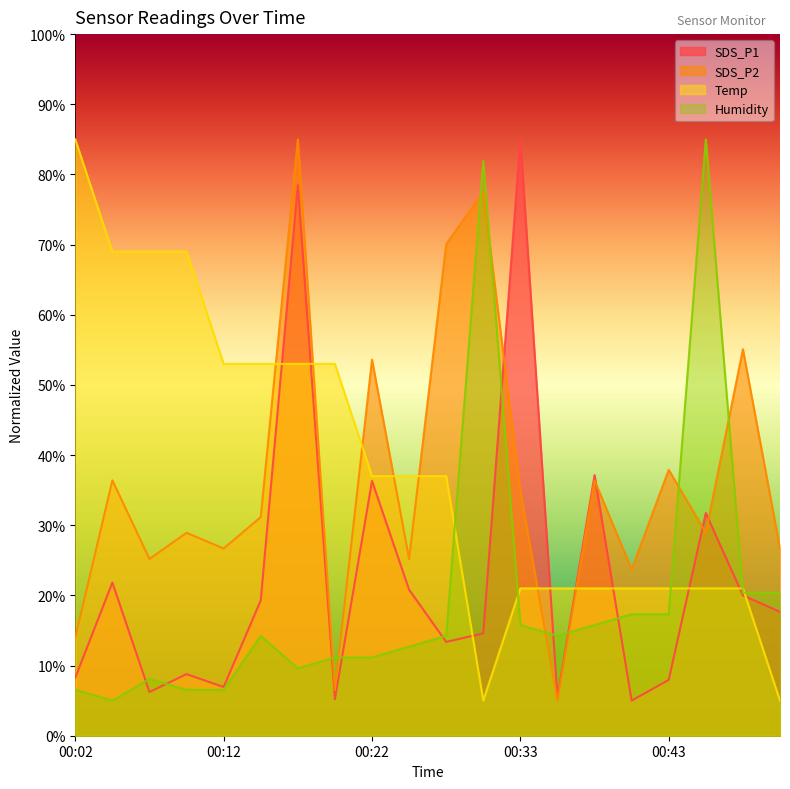

How many lines are shown in the chart?

4